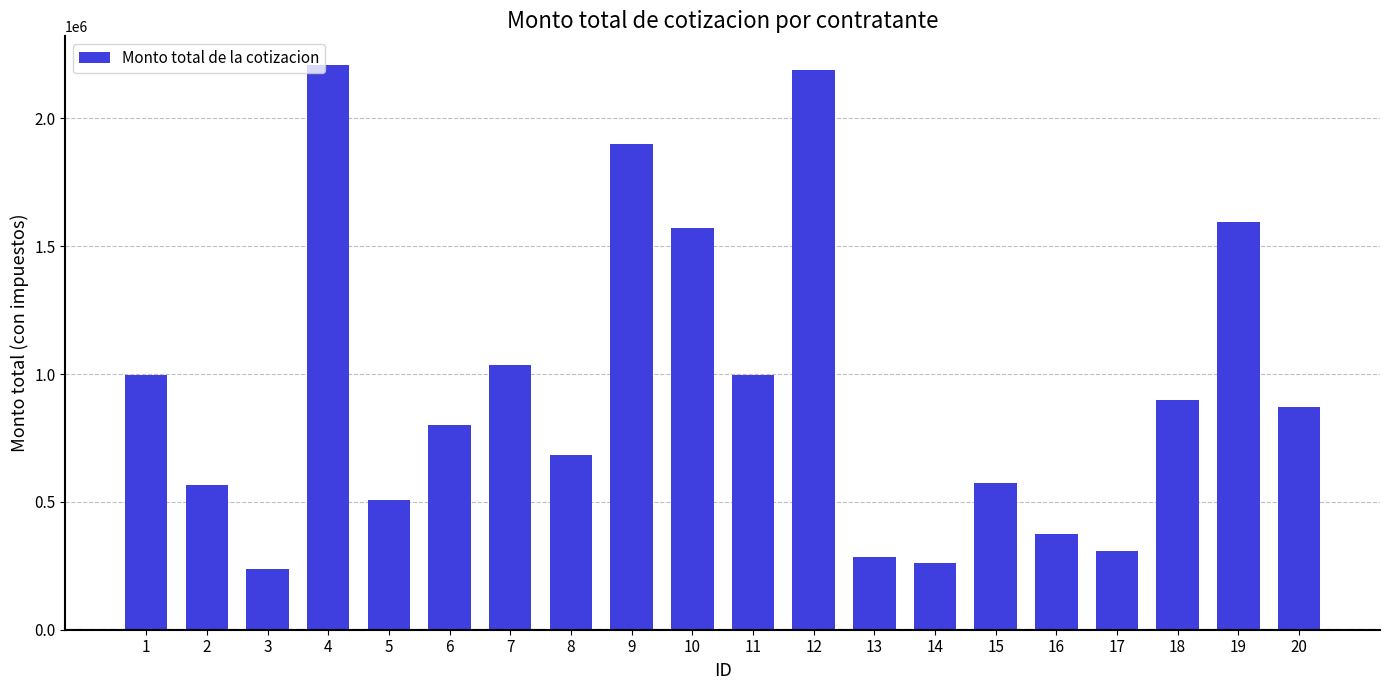

What is the value of the 16th bar from the left?

375733.3